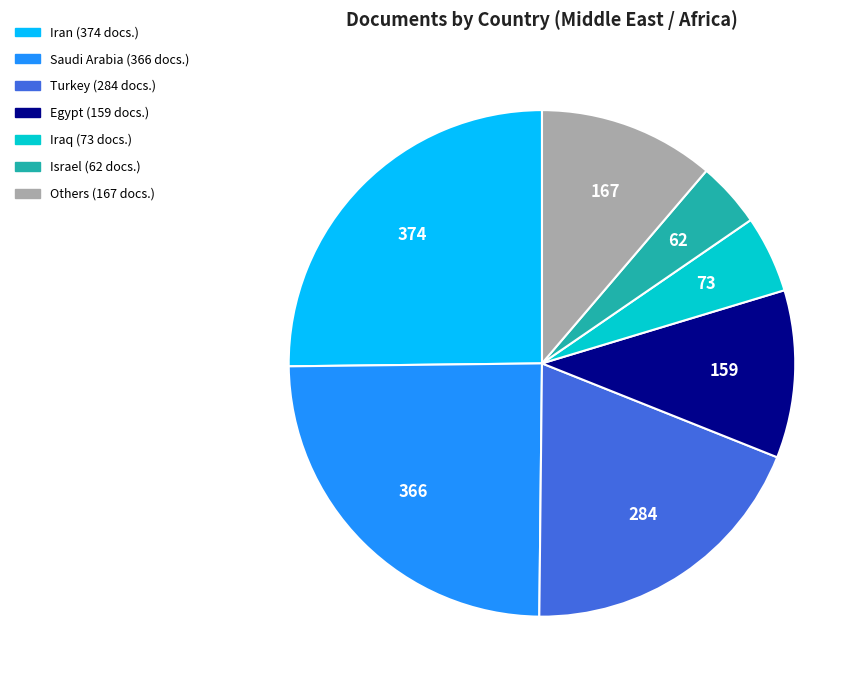

Is there any slice that represents more than half of the pie?

No